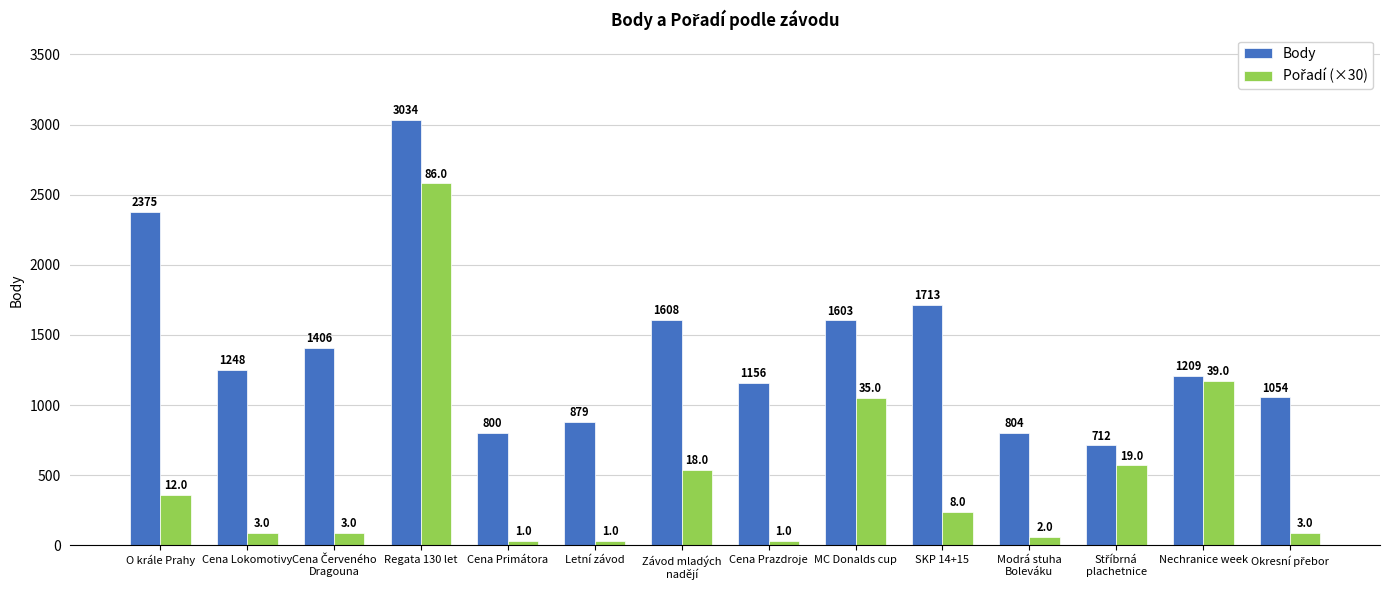

How many data points does each series have?

14